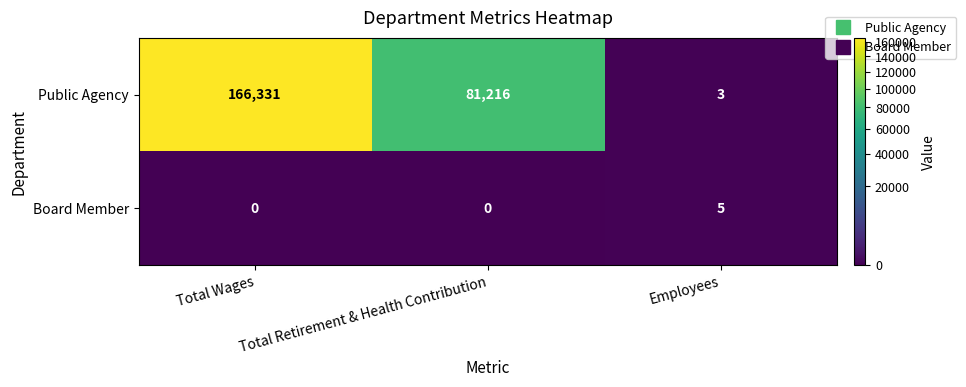

What is the sum of the Board Member values at Employees and Total Wages?

5